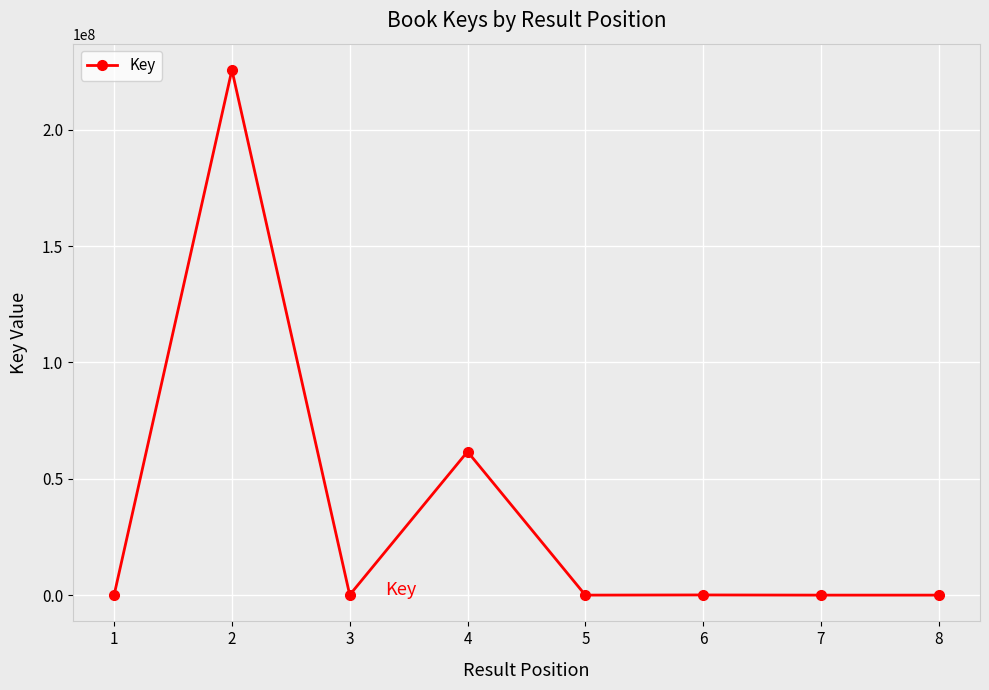

Is it true that the value at 5 is 6803?

True